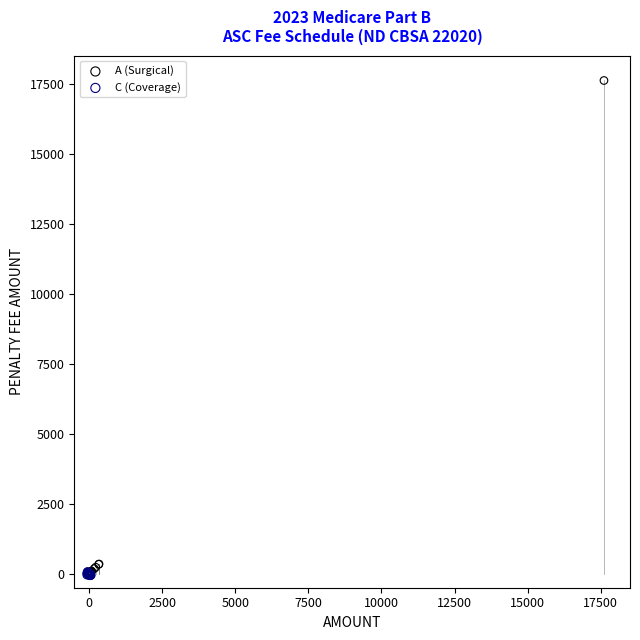

Which series reaches the maximum Y coordinate?

A (Surgical)